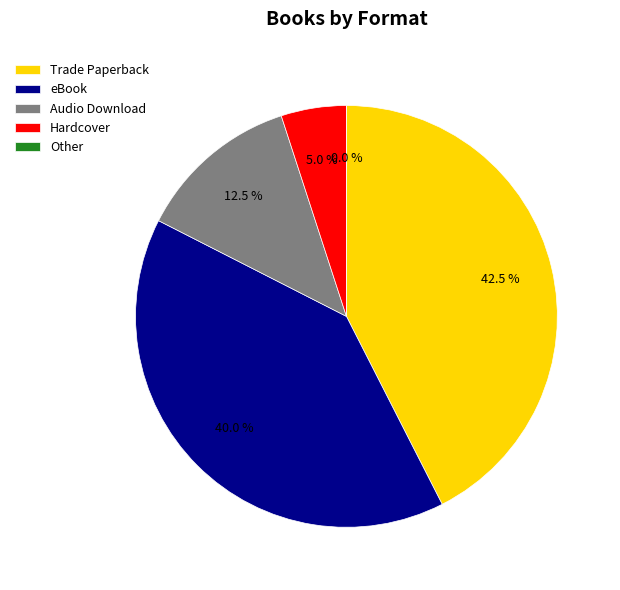

How many segments does this pie chart have?

5